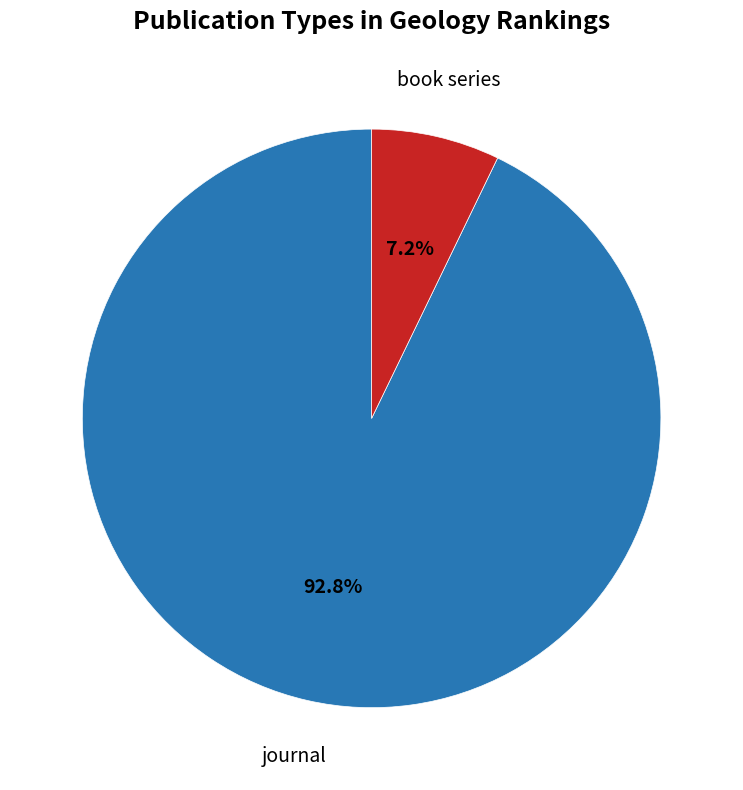

Which category has the biggest portion of the pie?

journal